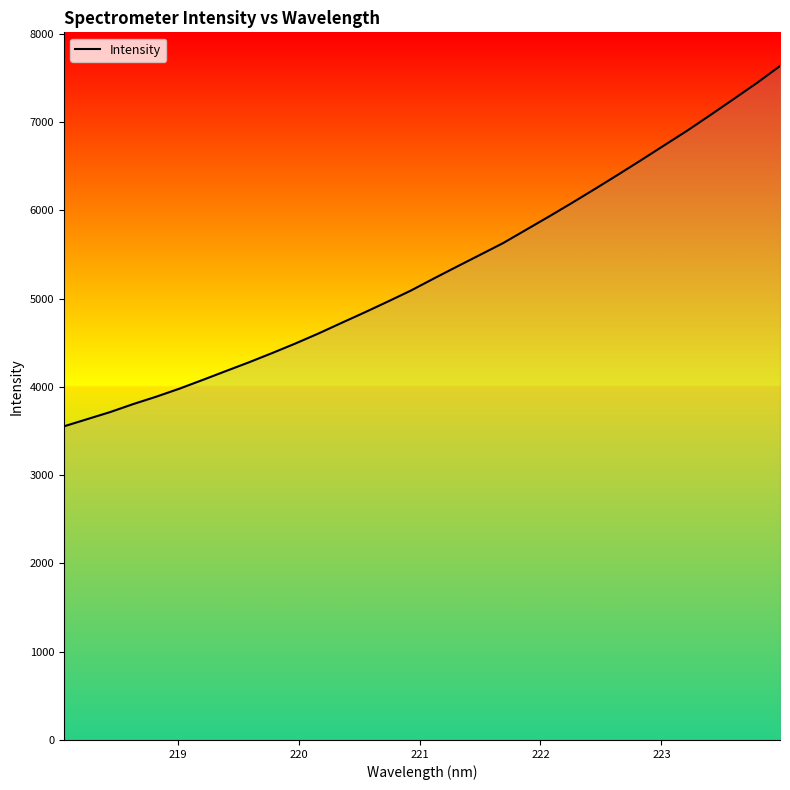

What is the smallest value displayed?

3553.3